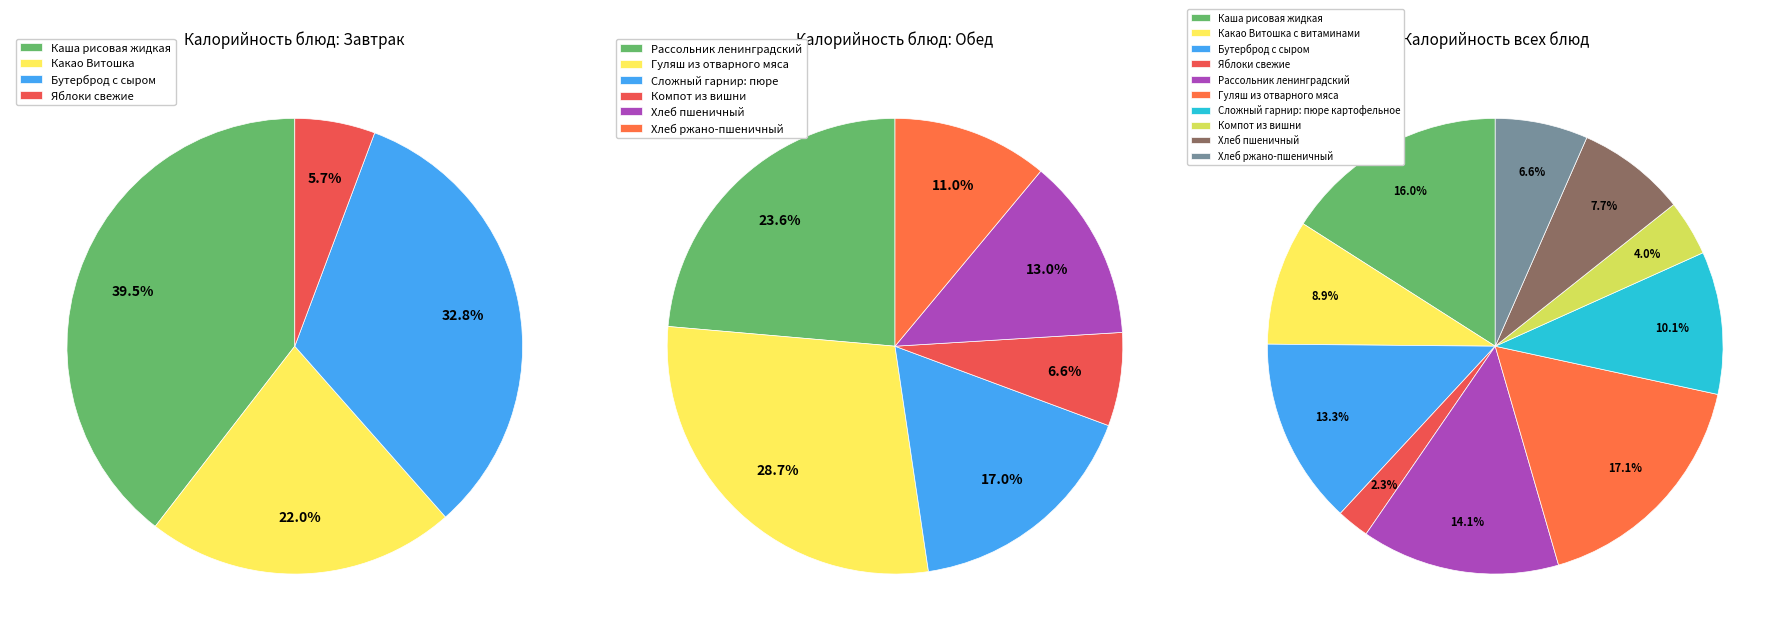

How many segments does this pie chart have?

10